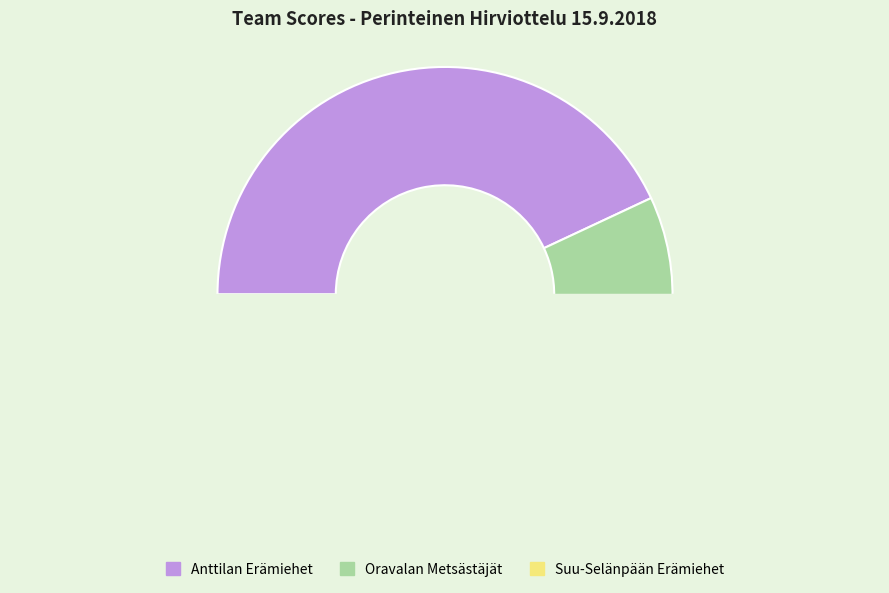

True or false: Suu-Selänpään Erämiehet accounts for 17% of the total.

False